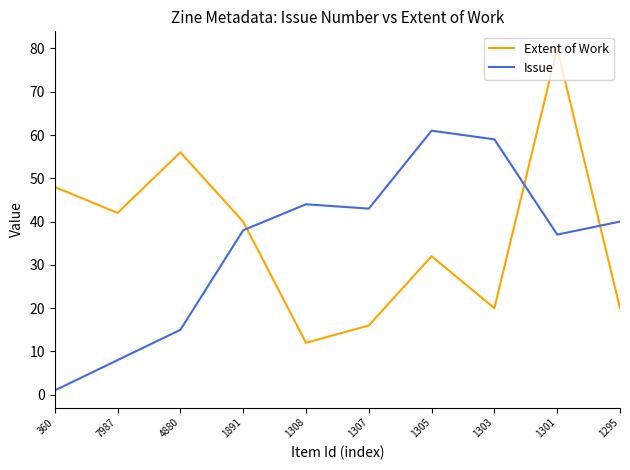

Reading left to right, what are all the values shown in this chart?

Extent of Work: 360=48	7987=42	4880=56	1891=40	1308=12	1307=16	1305=32	1303=20	1301=80	1295=20
Issue: 360=1	7987=8	4880=15	1891=38	1308=44	1307=43	1305=61	1303=59	1301=37	1295=40